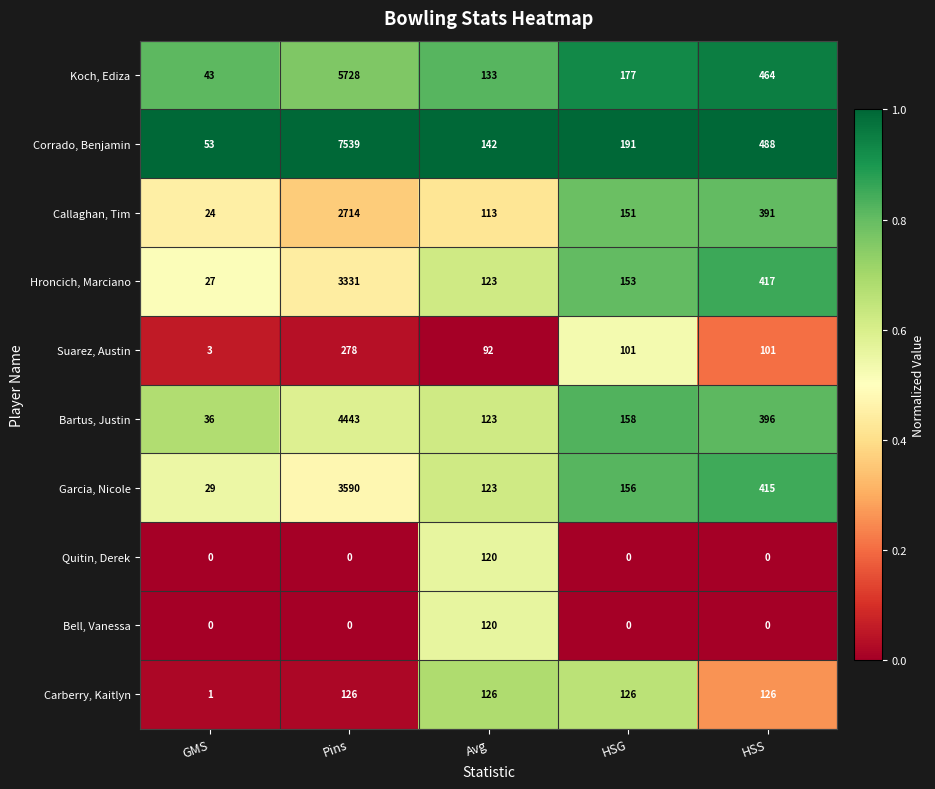

What is the difference between the Hroncich, Marciano values at Pins and HSG?

3178